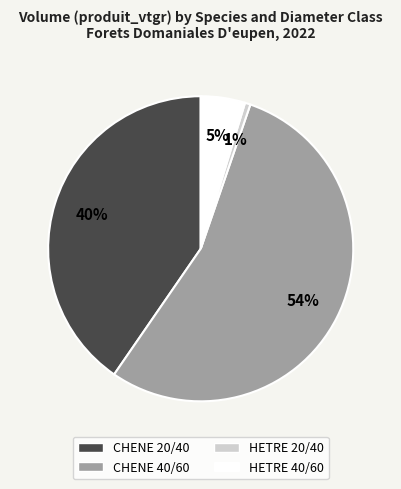

Rank the categories by value from highest to lowest.

CHENE 40/60, CHENE 20/40, HETRE 40/60, HETRE 20/40